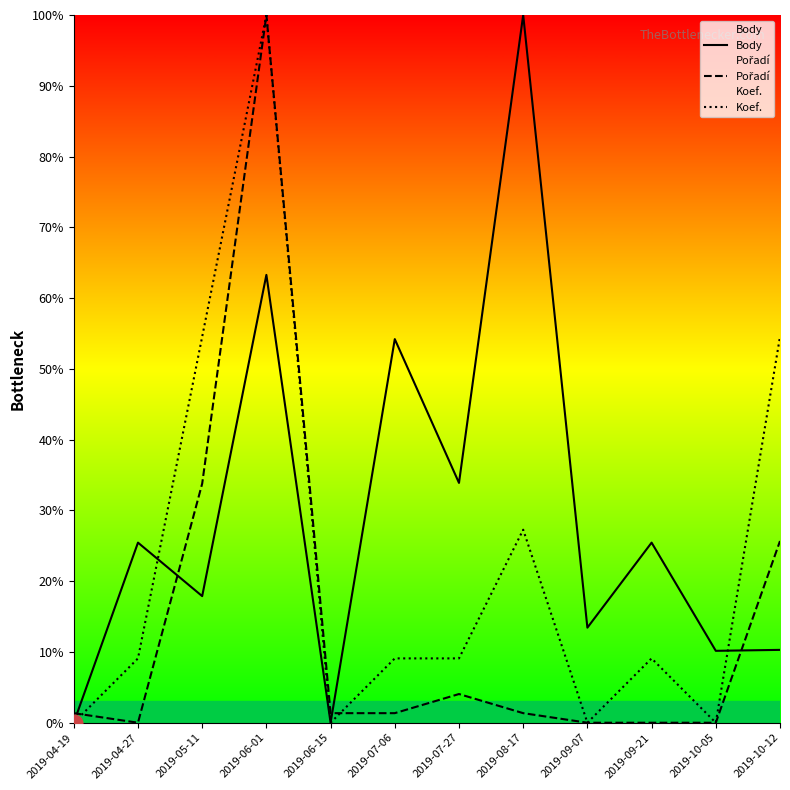

The value of Koef. at 2019-10-05 is 0.0. True or false?

True